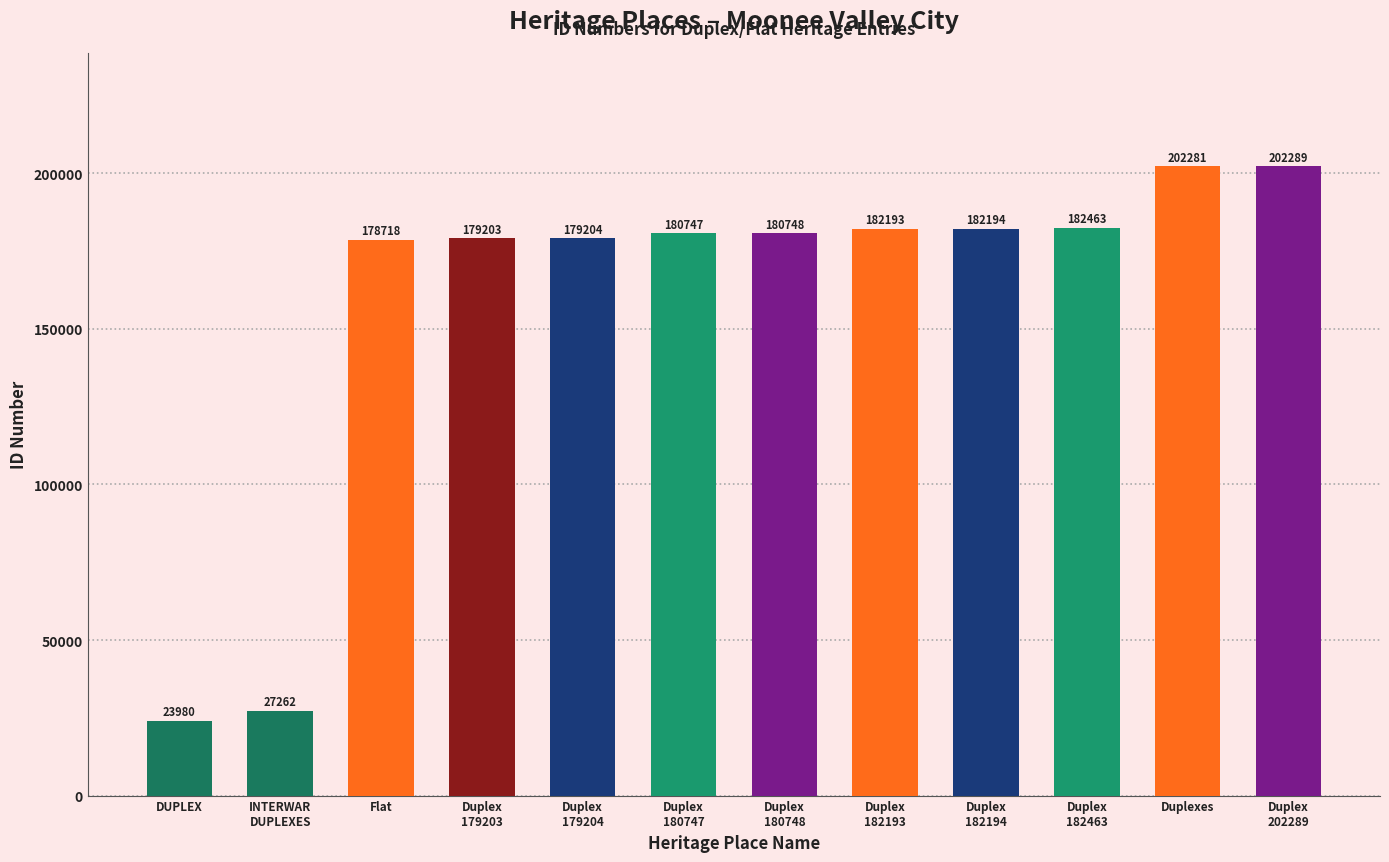

True or false: the data shows 43781 at Duplex
182463.

False